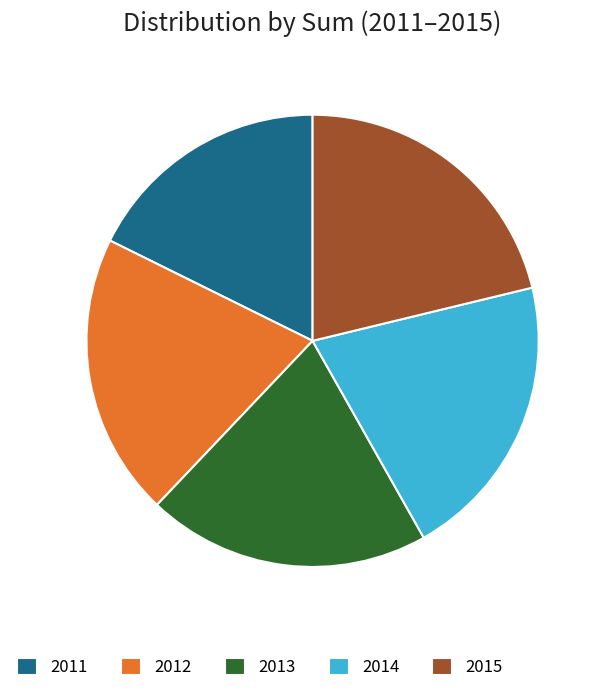

Is it true that 2015 is 33% of the pie?

False